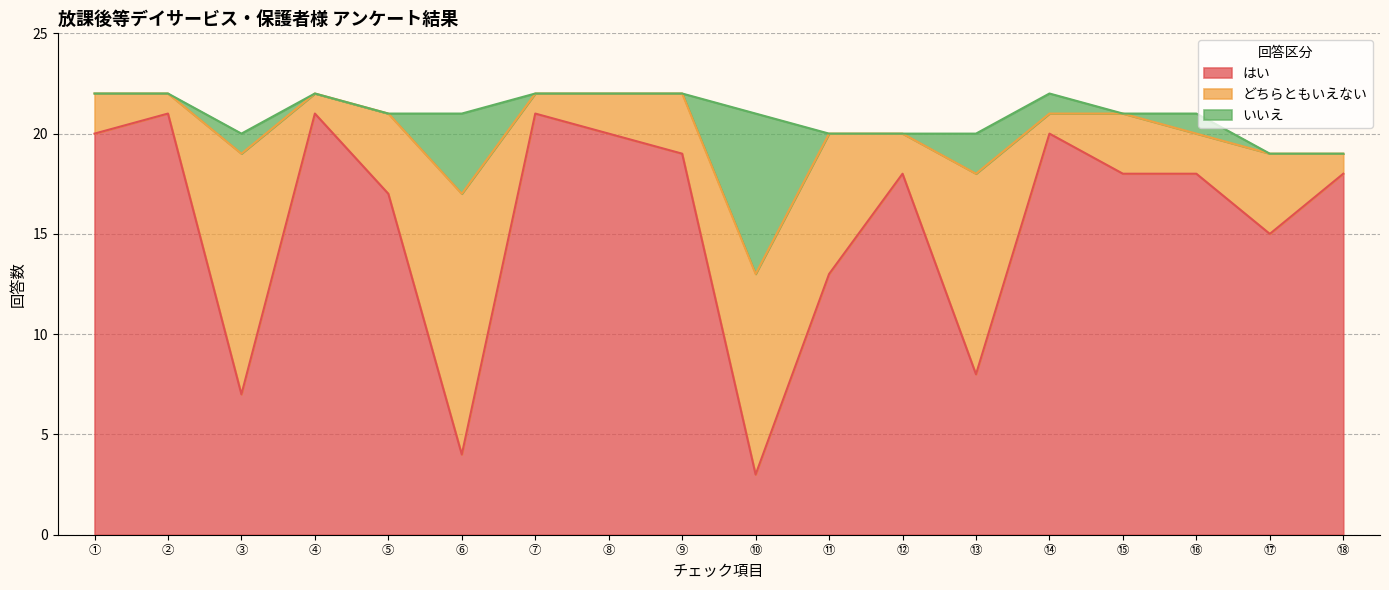

Does the chart display data point markers on the line(s)?

No